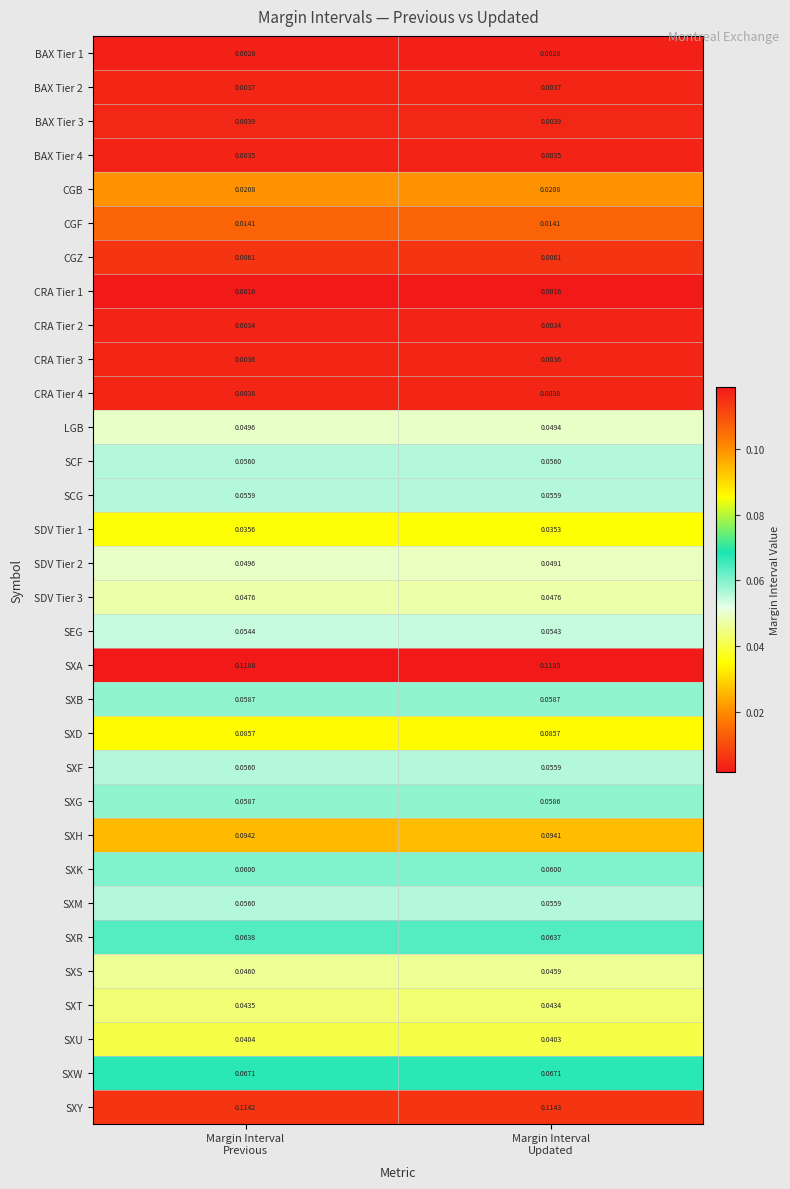

How many data points does each series have?

2